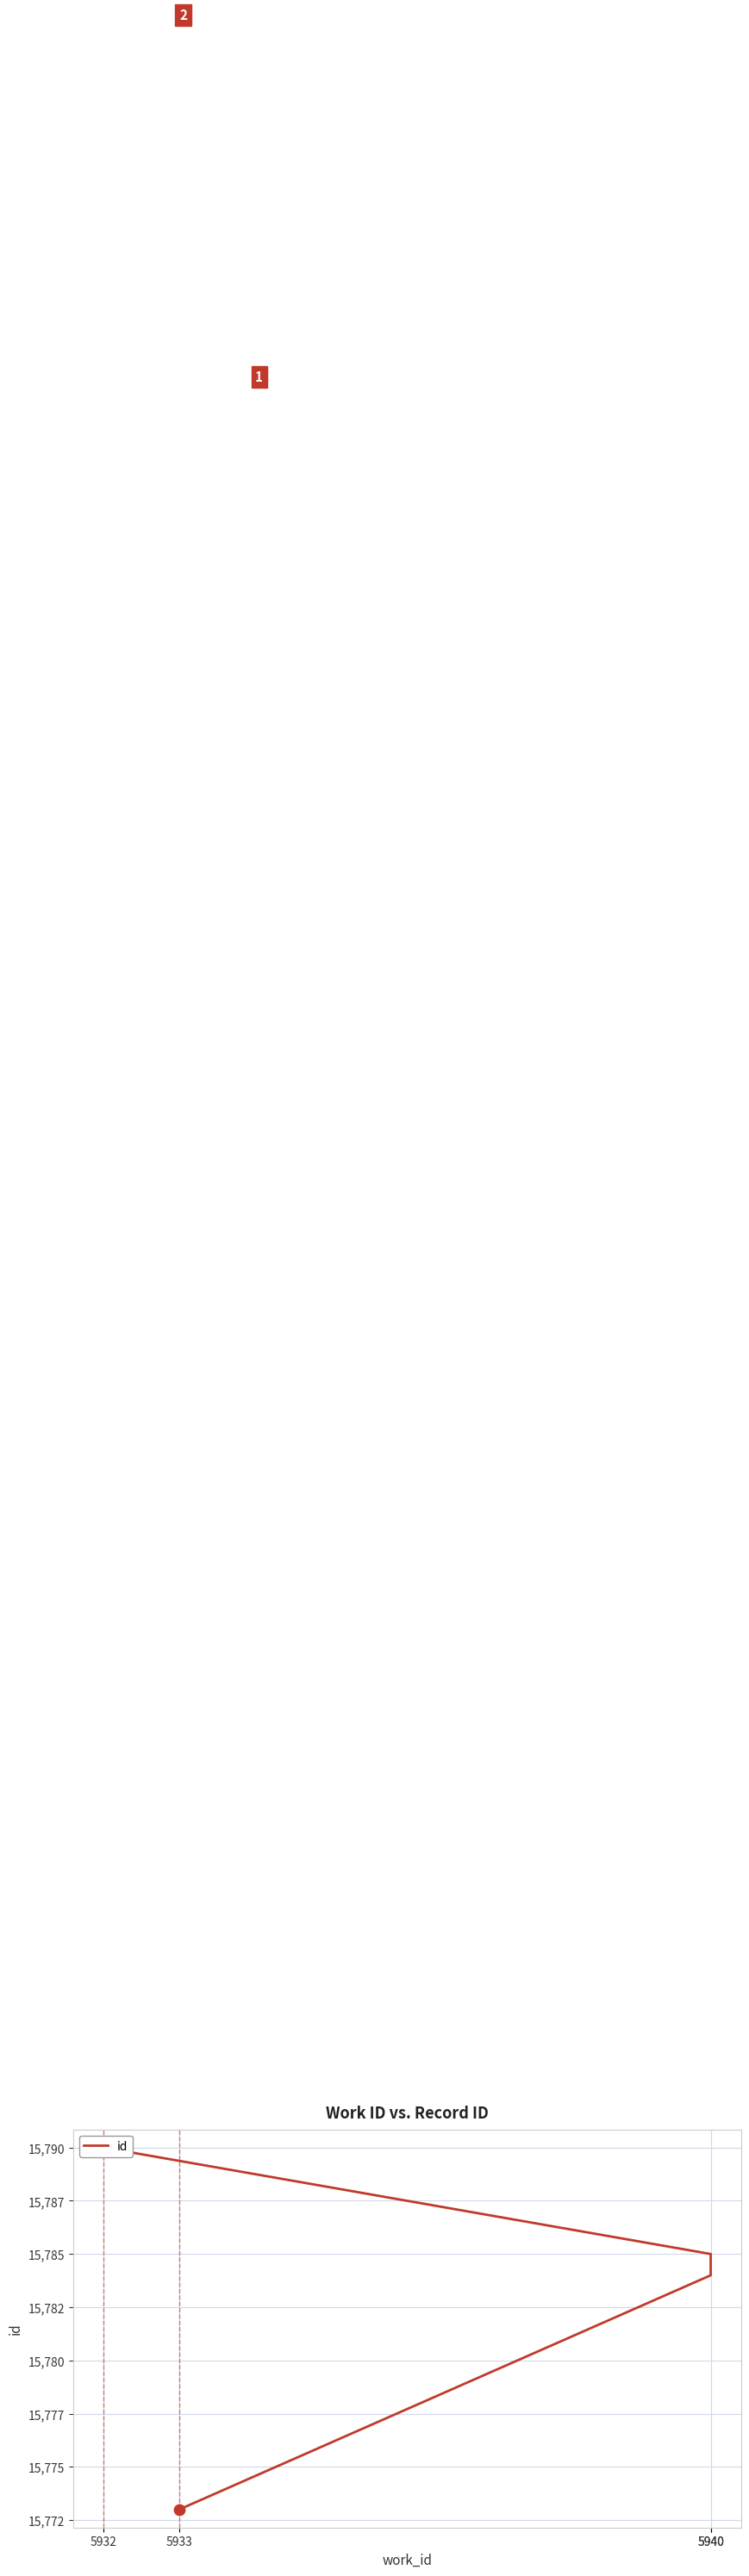

Between 5940 and 5940, which is larger?

5940